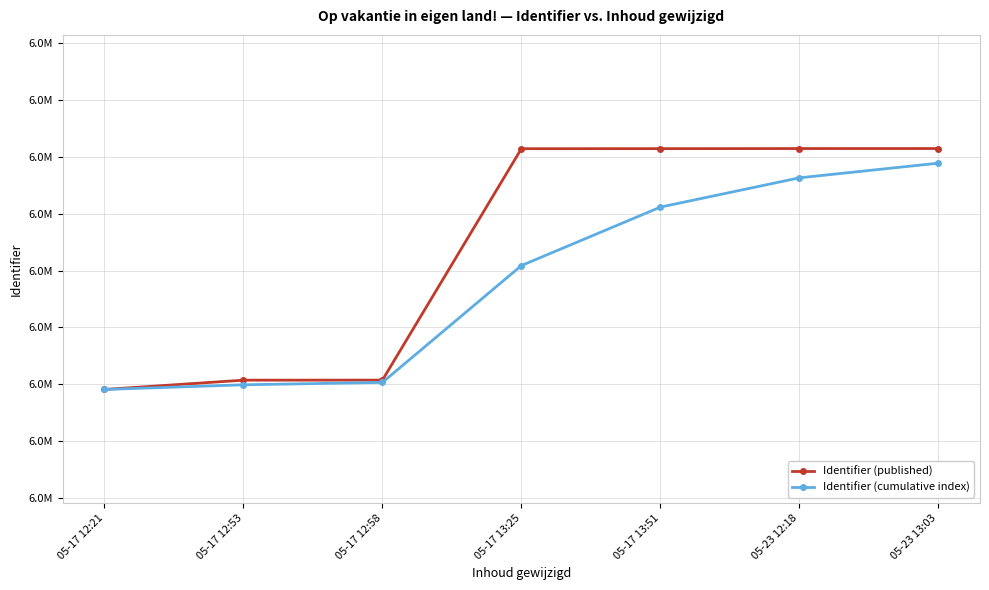

Is it true that Identifier (cumulative index) equals 6024770 at 05-17 12:21?

True